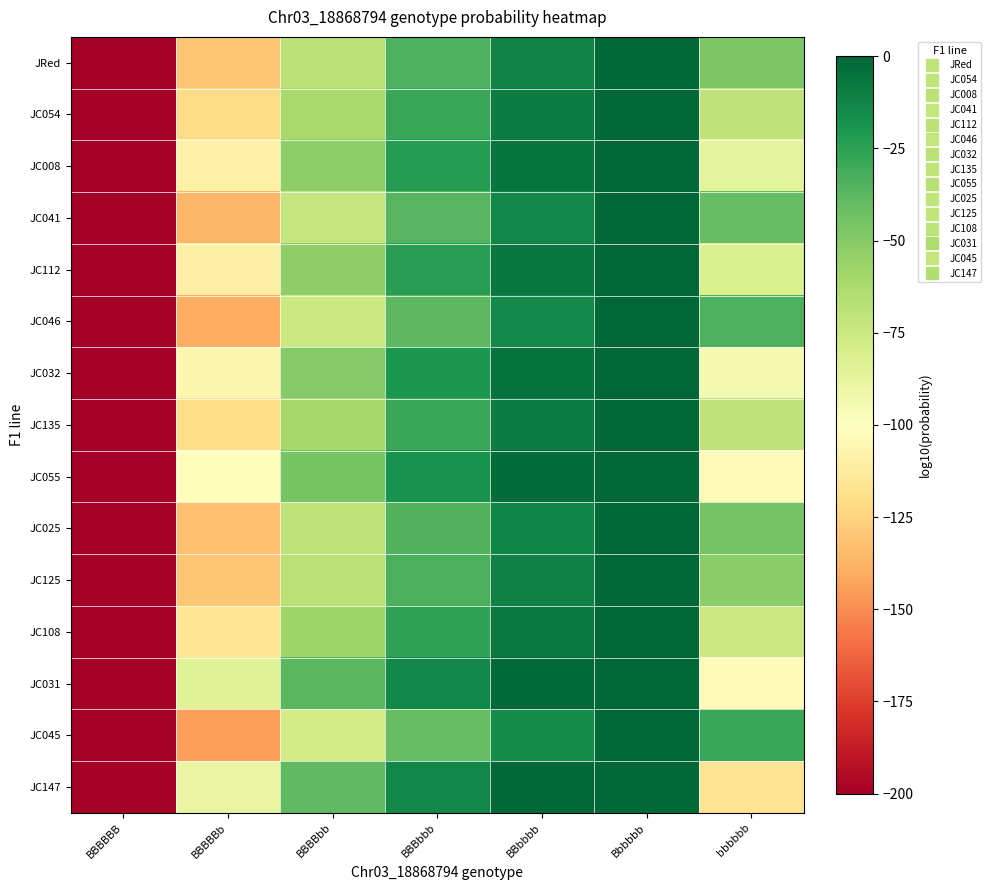

What is the minimum value shown in the chart?

-200.0